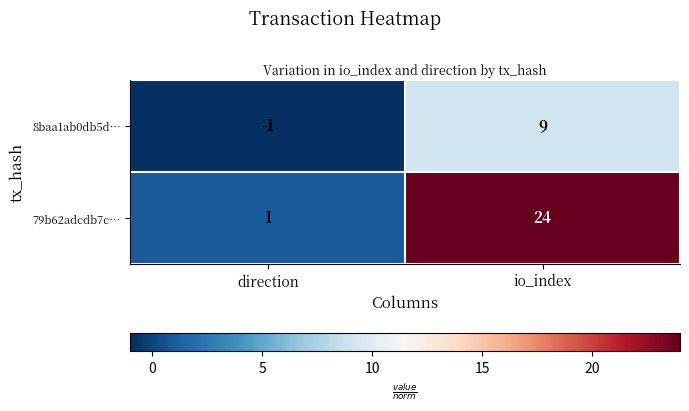

List the series in order of their peak value, highest first.

79b62adcdb7c…, 8baa1ab0db5d…